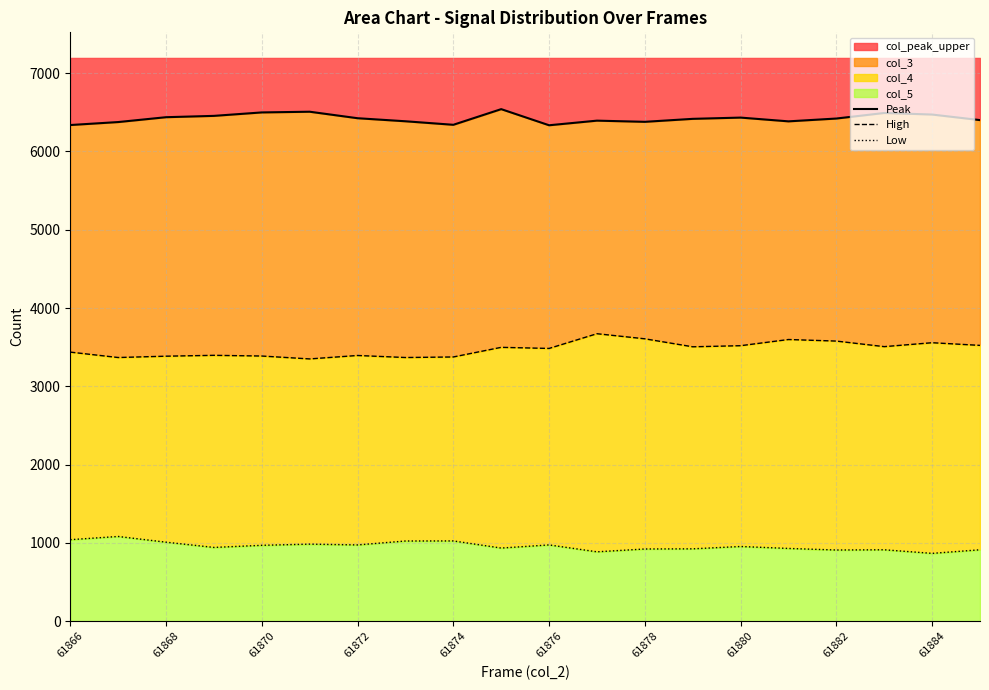

Is it true that Peak equals 6394 at 11?

True